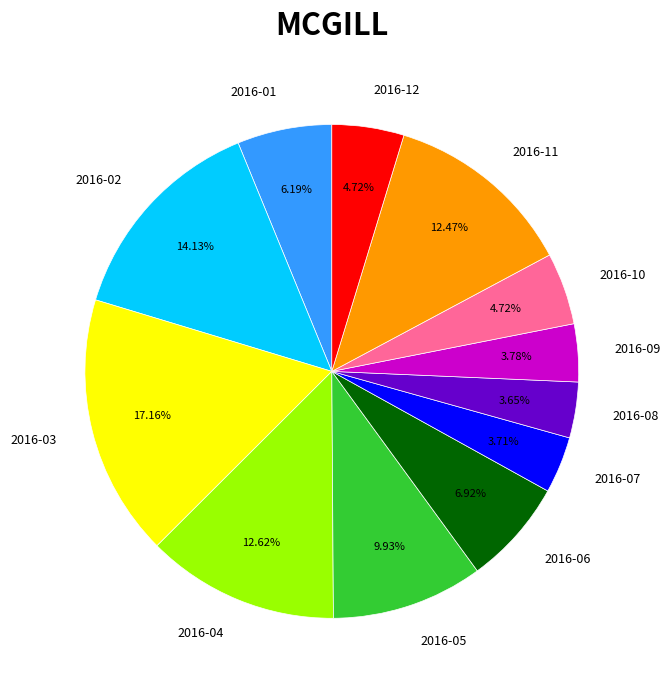

Count the number of slices in the pie.

12